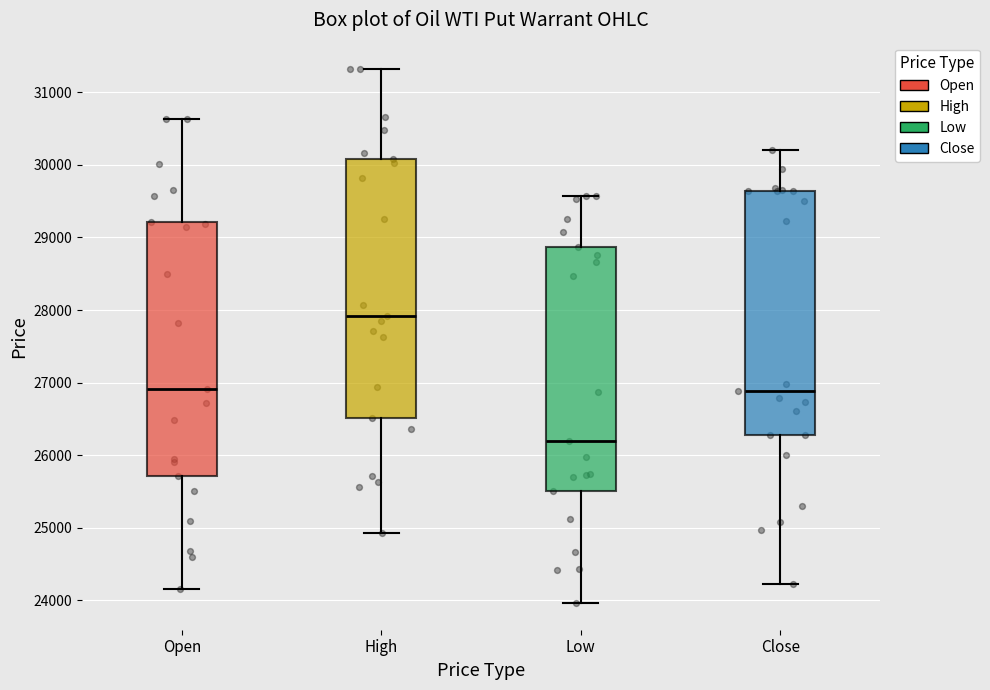

Where is the upper edge of the box for Low on the y-axis? The values are not printed on the chart, so give them approximately, as read against the axis.

28900